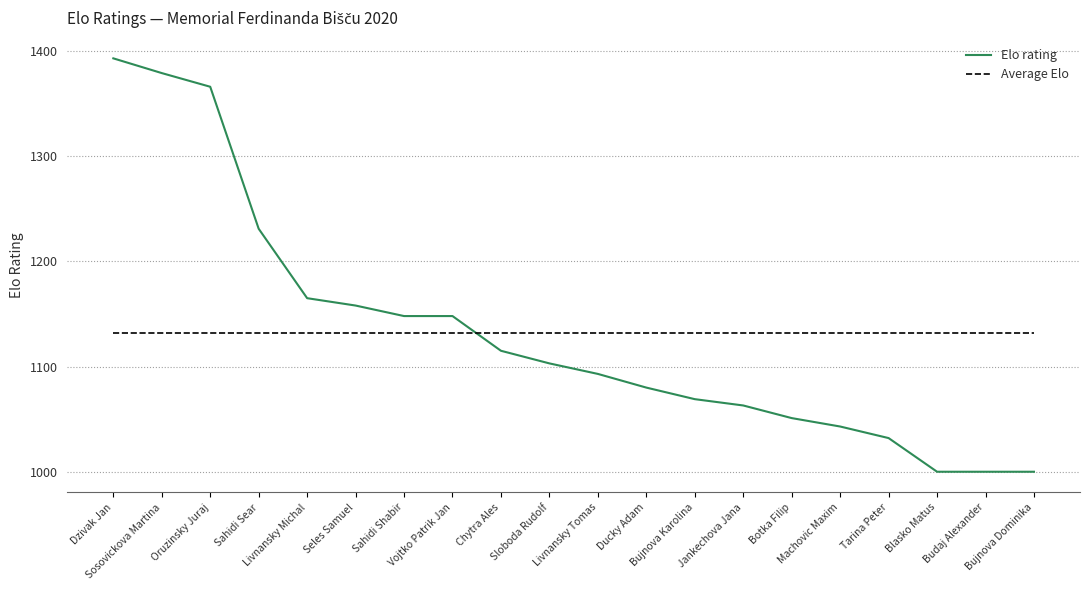

After their last crossing, which series has the higher values: Elo rating or Average Elo?

Average Elo